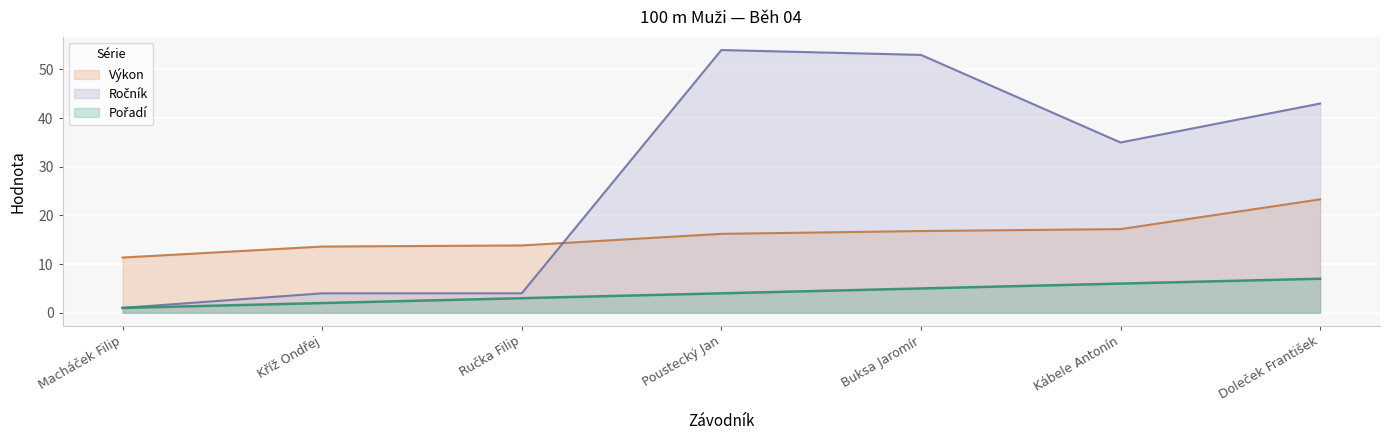

What is the difference between the Pořadí values at Poustecký Jan and Kábele Antonín?

2.0